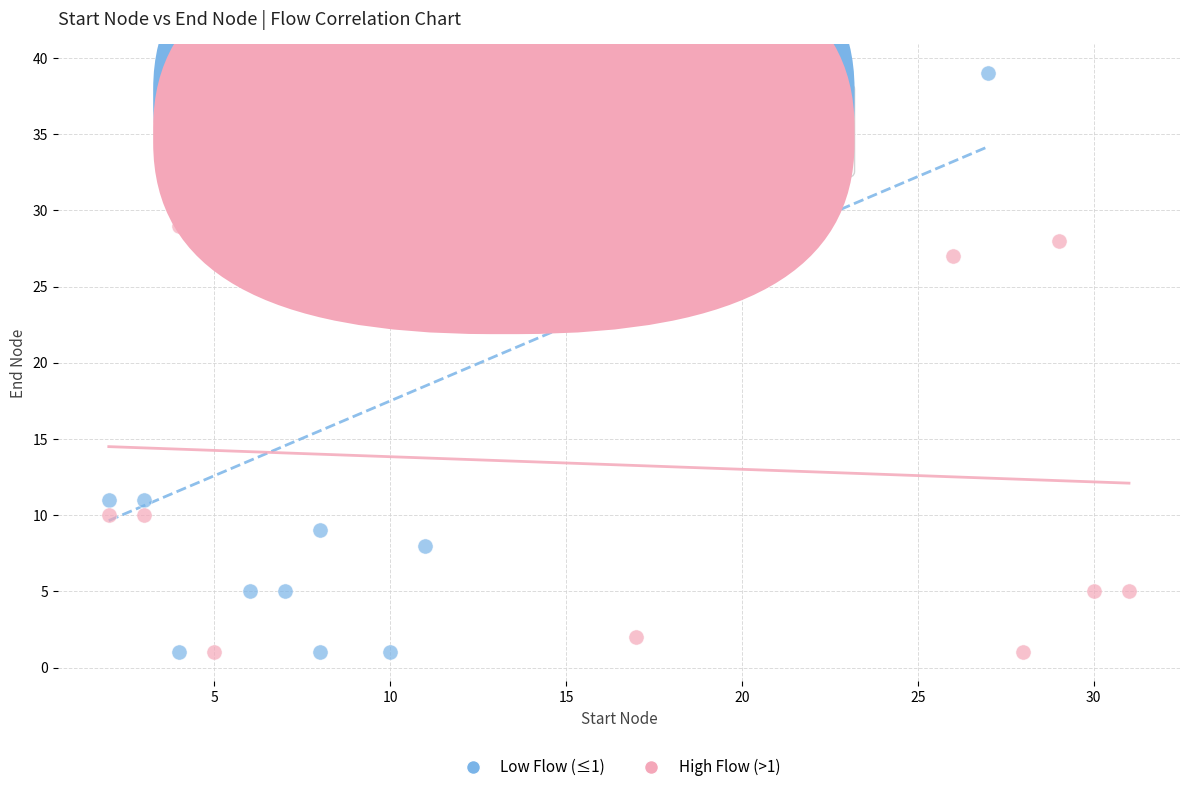

Which series has the widest spread of Y values?

Low Flow (≤1)